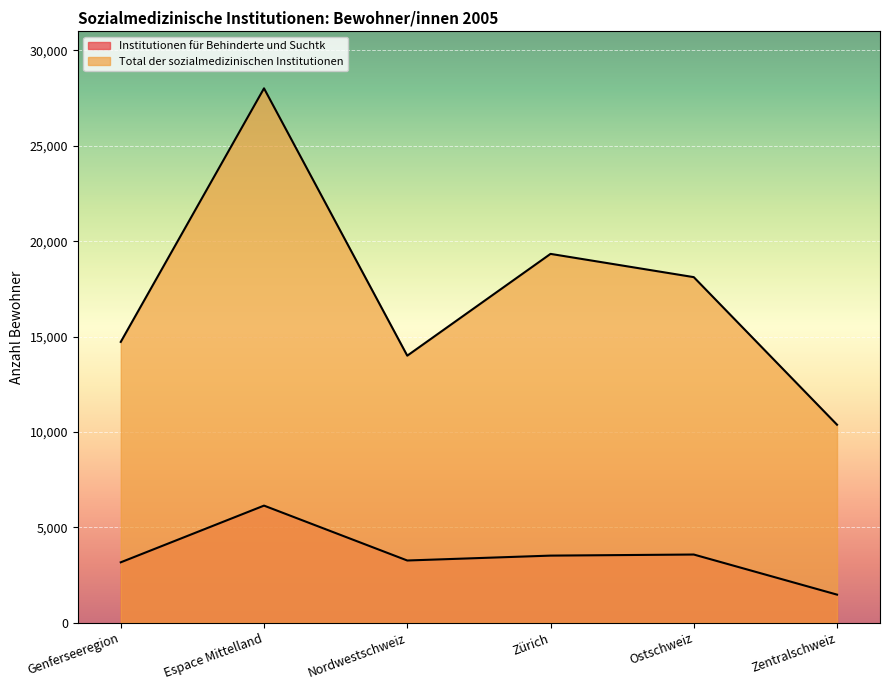

Does the chart display data point markers on the line(s)?

No